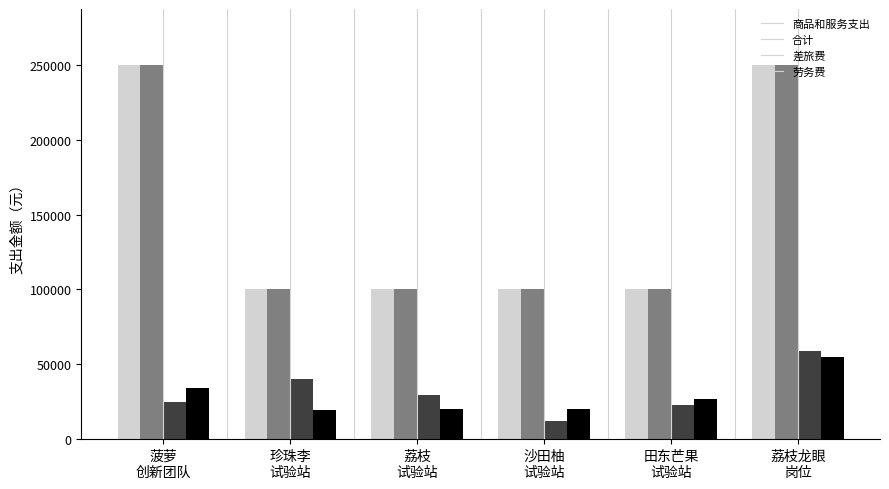

What are all the series names shown in the legend?

商品和服务支出, 合计, 差旅费, 劳务费